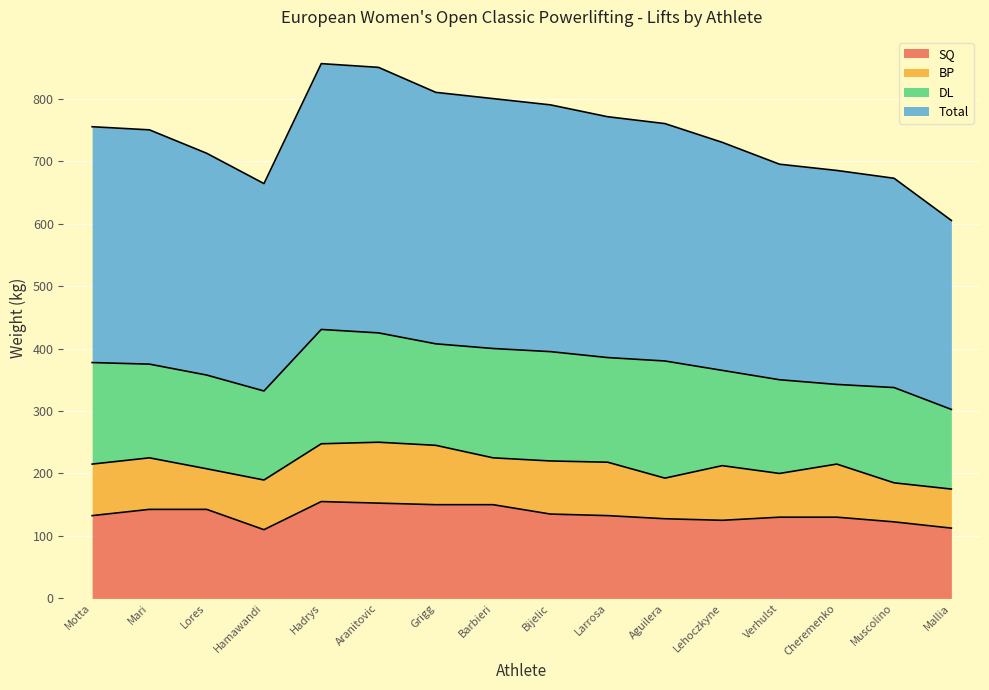

Which has a higher value, Barbieri or Verhulst?

Barbieri